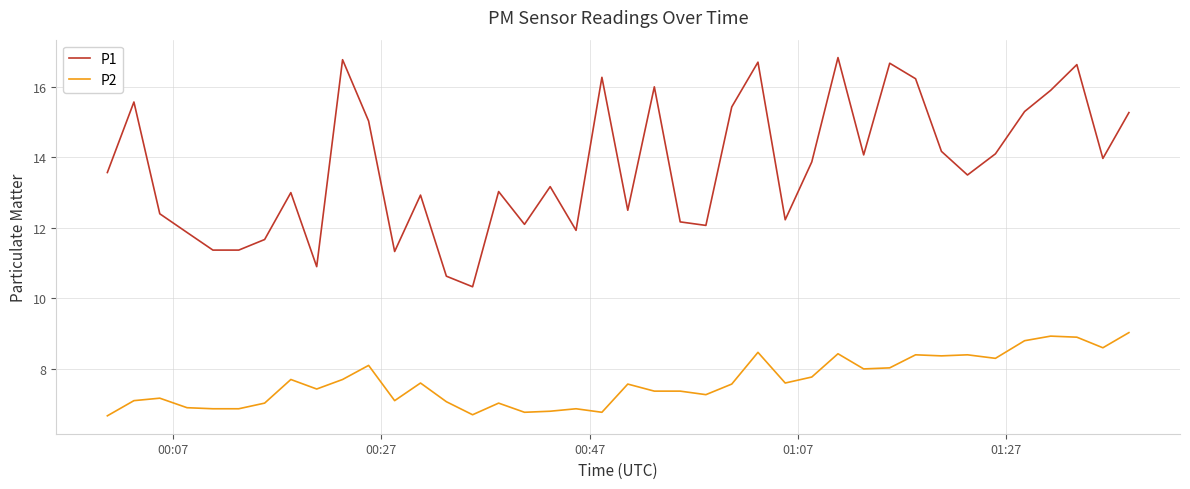

What is the minimum value shown in the chart?

6.7